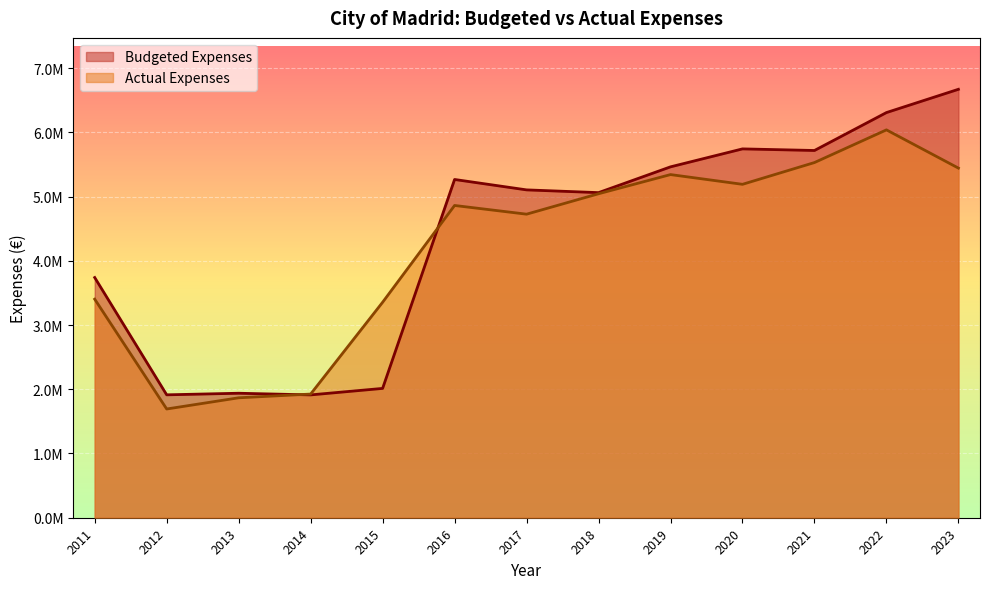

At how many categories does at least one series exceed 5118735?

6